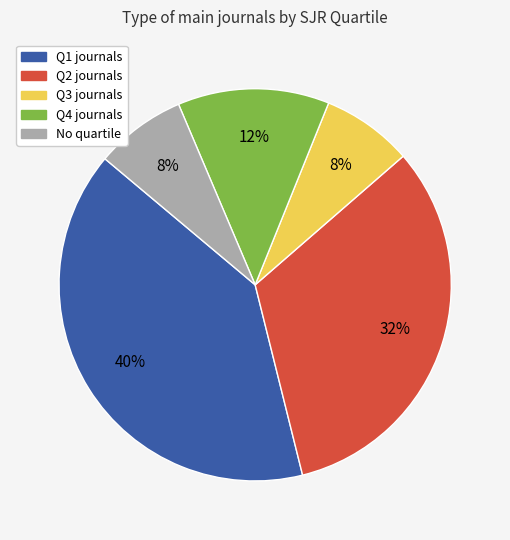

Is there any slice that represents more than half of the pie?

No